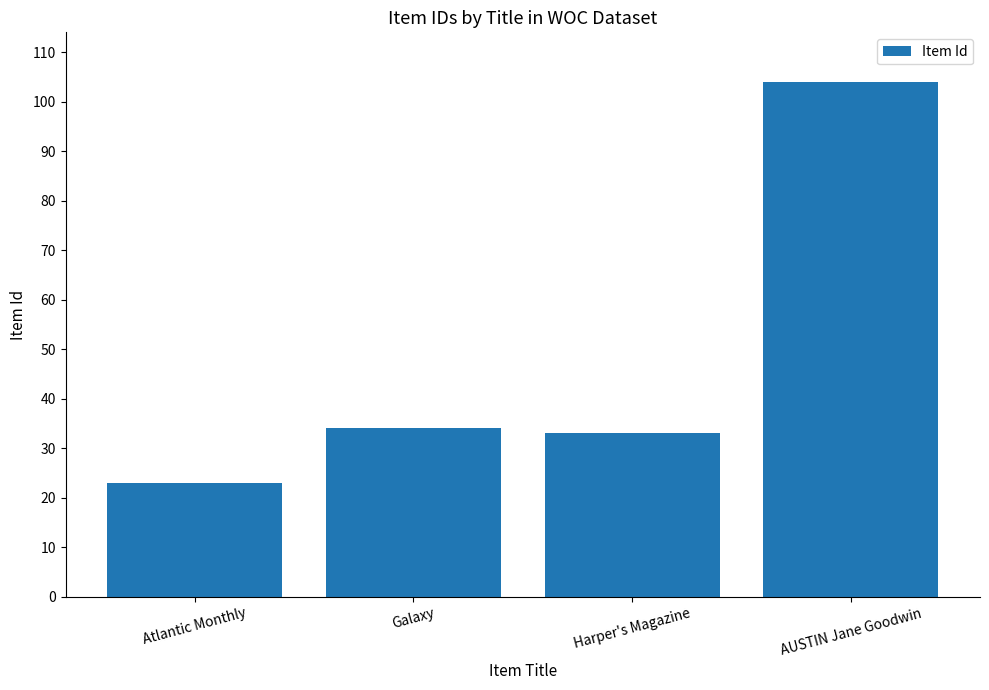

List the labels in order of value, smallest first.

Atlantic Monthly, Harper's Magazine, Galaxy, AUSTIN Jane Goodwin